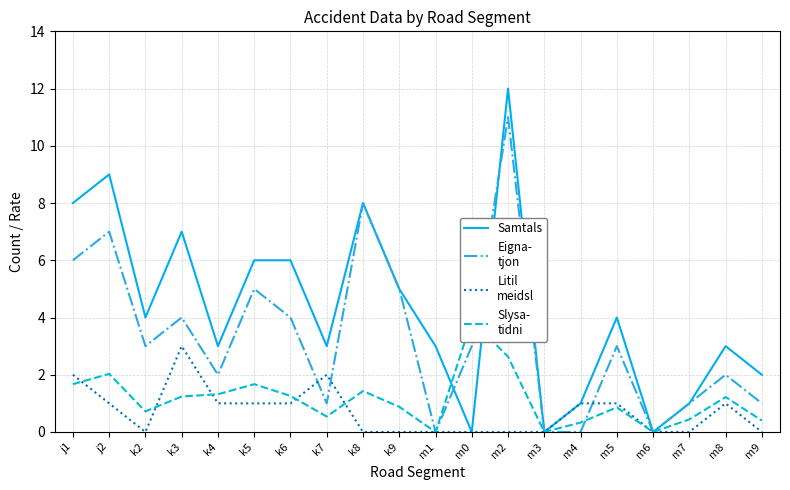

Rank the series by their maximum value, from highest to lowest.

Samtals, Eigna-
tjon, Slysa-
tidni, Litil
meidsl